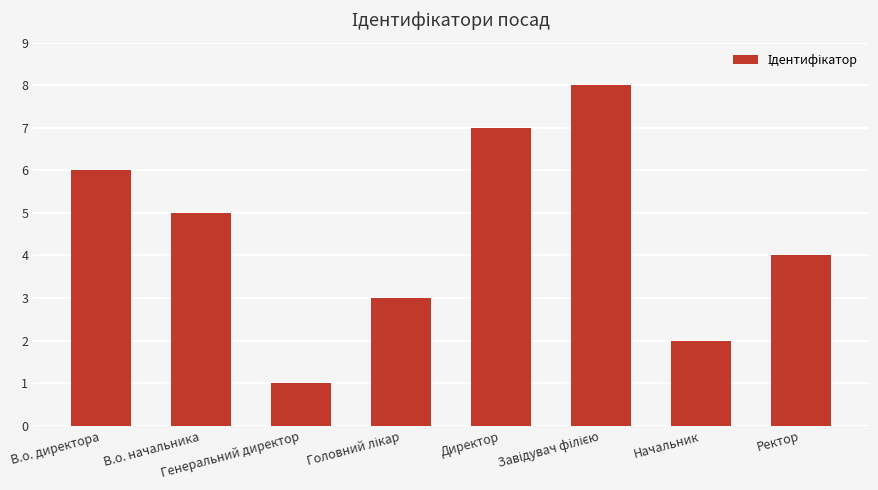

What is the difference between the maximum and second lowest values?

6